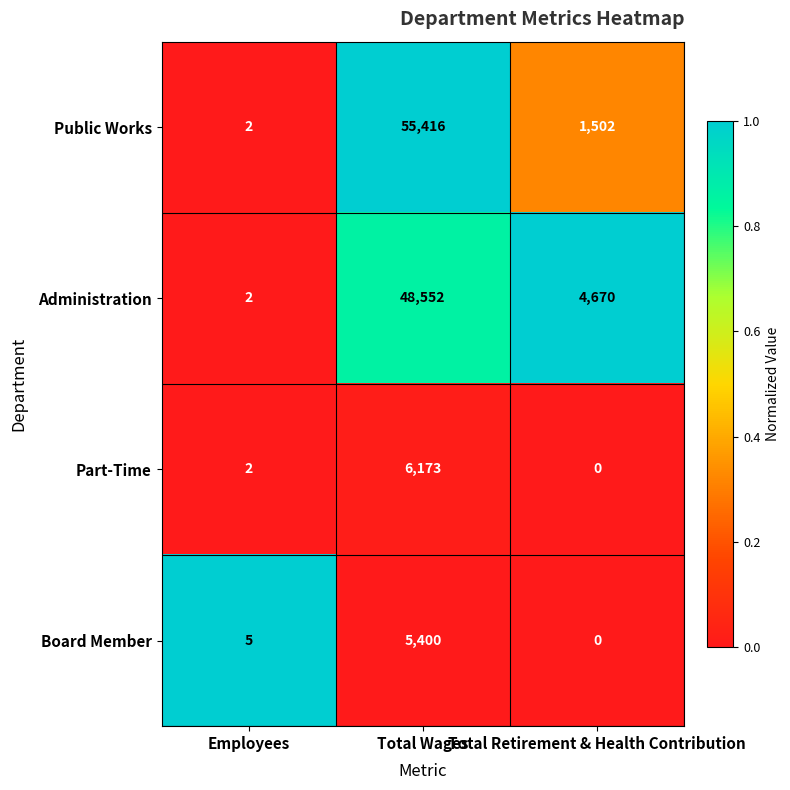

At which label does Administration reach its peak?

Total Wages